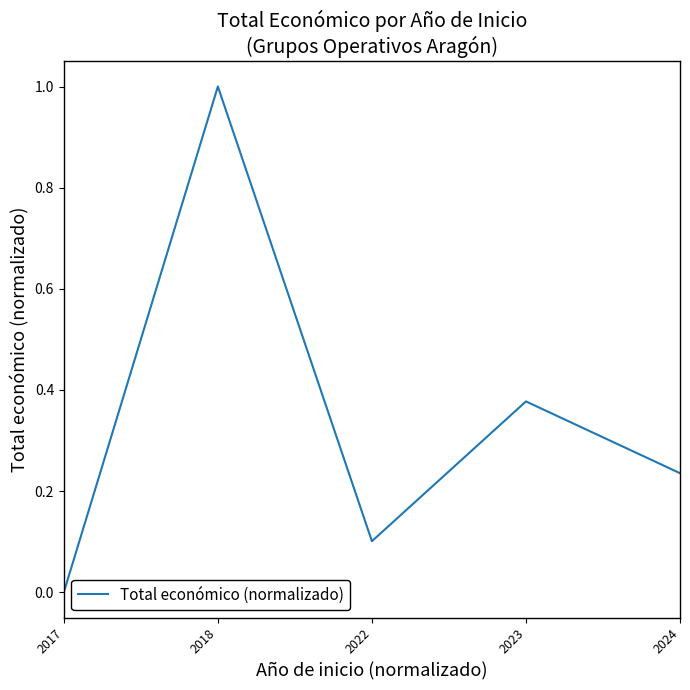

What is the greatest value displayed?

1.0